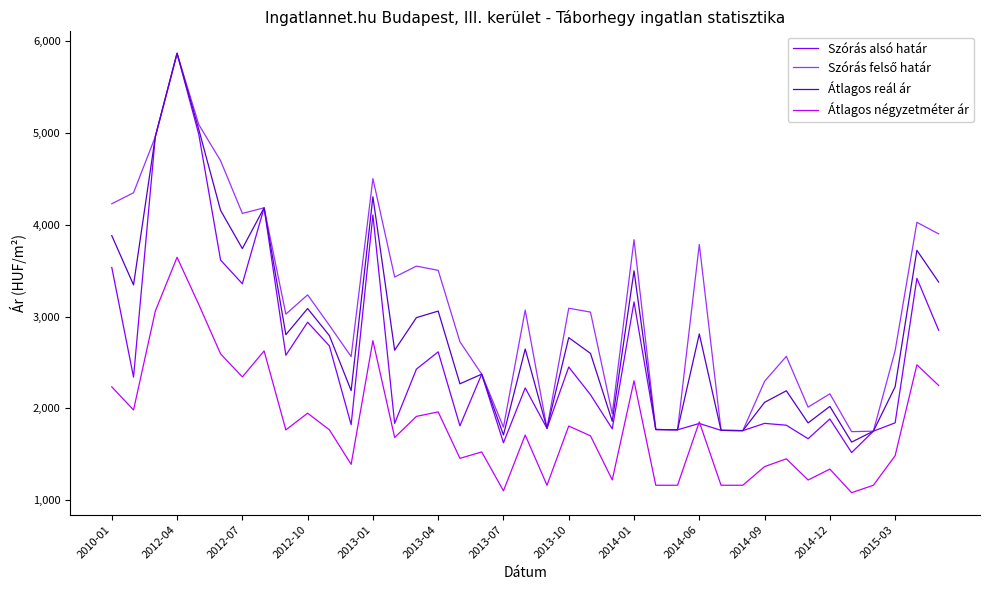

How many interior local valleys does the Szórás alsó határ series have?

13